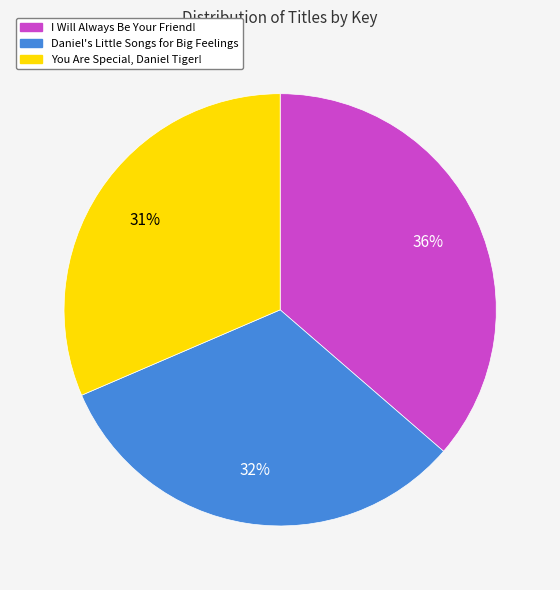

Which has a higher value, You Are Special, Daniel Tiger! or Daniel's Little Songs for Big Feelings?

Daniel's Little Songs for Big Feelings